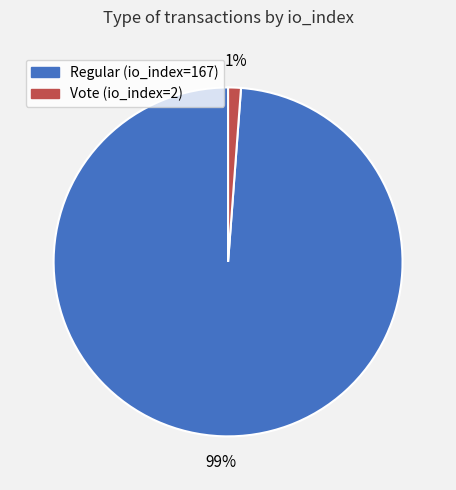

True or false: Vote (io_index=2) accounts for 11% of the total.

False